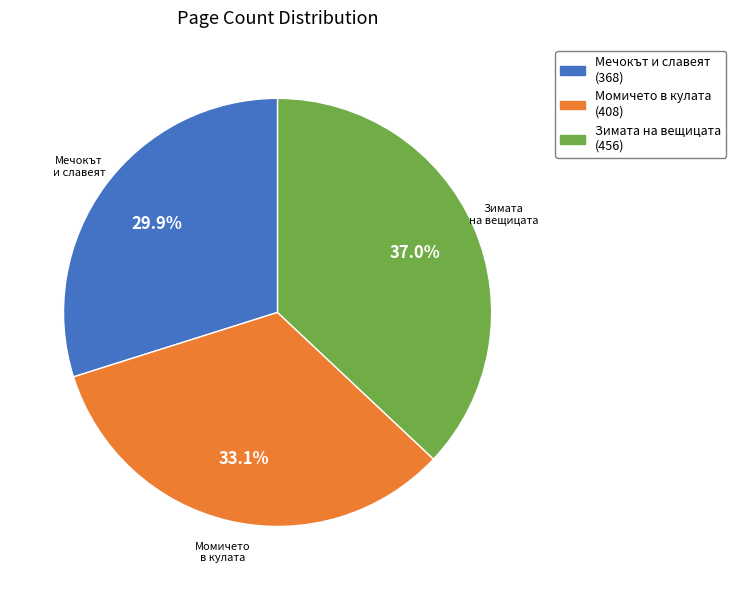

Does any single category account for the majority?

No